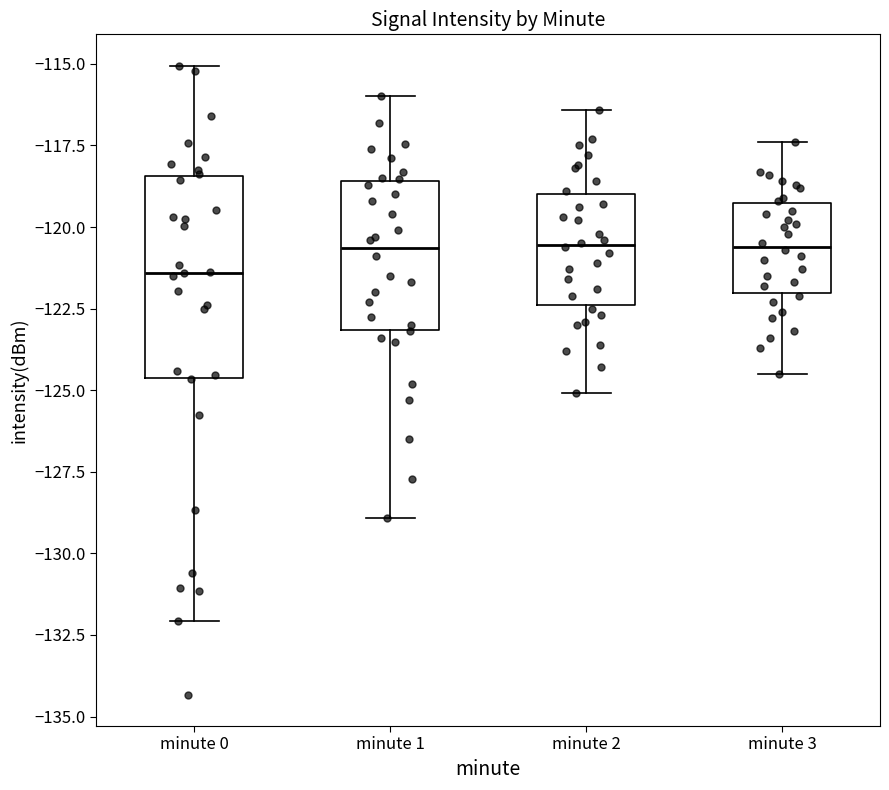

Which box is the tallest, from its lower edge to its upper edge?

minute 0